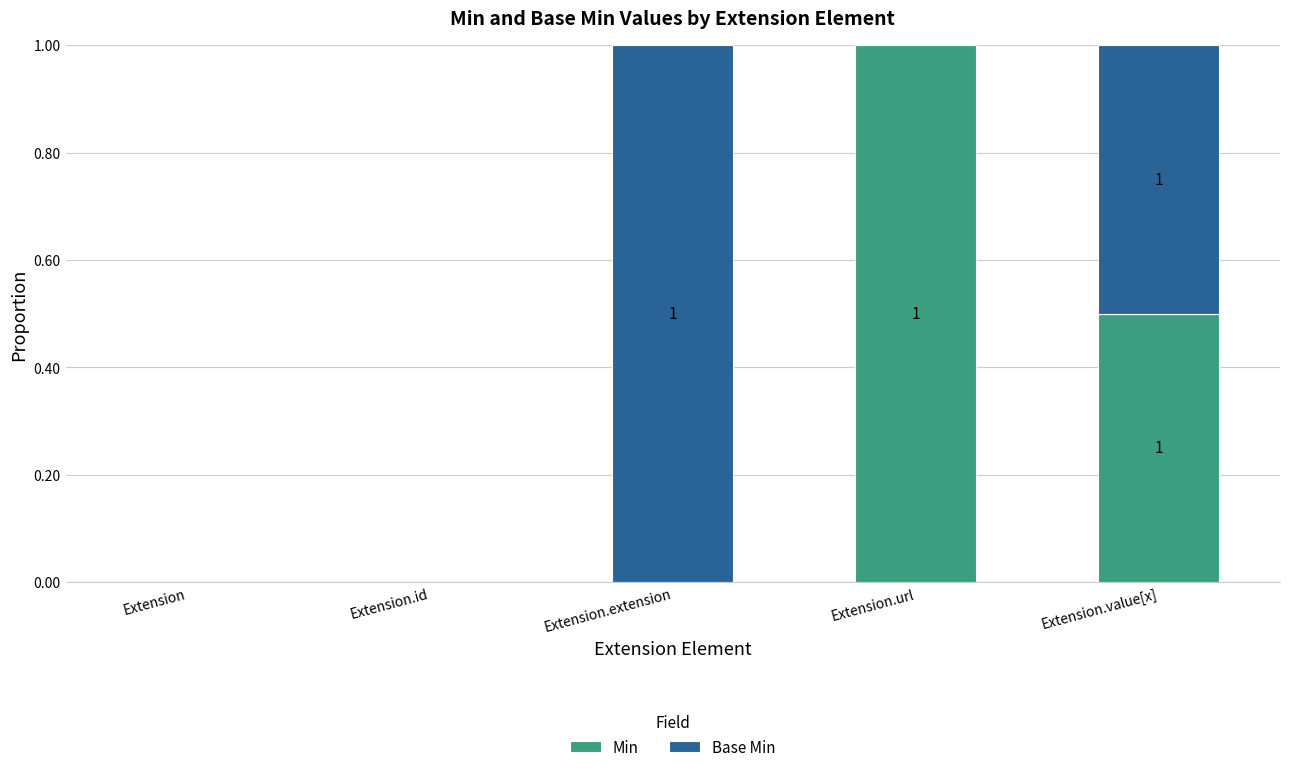

Read the Min value at Extension.url.

1.0